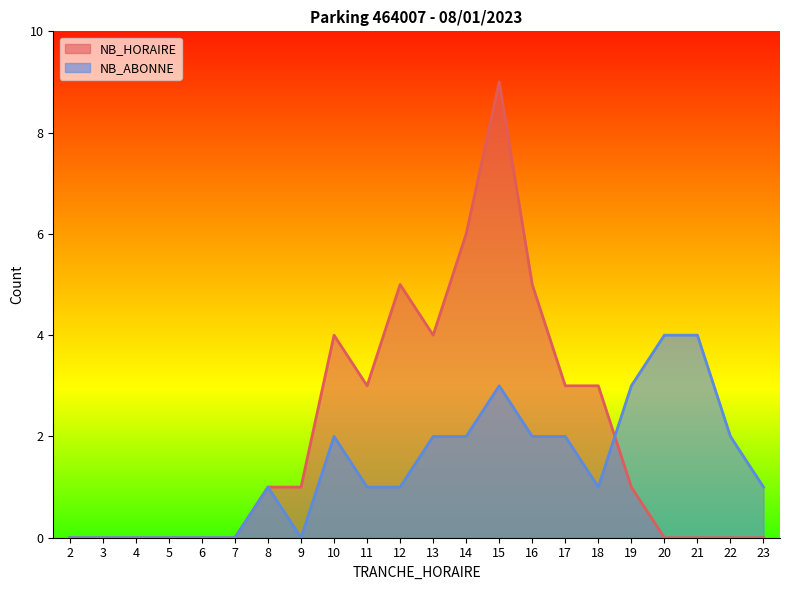

What is the difference between the highest and lowest values at 22?

2